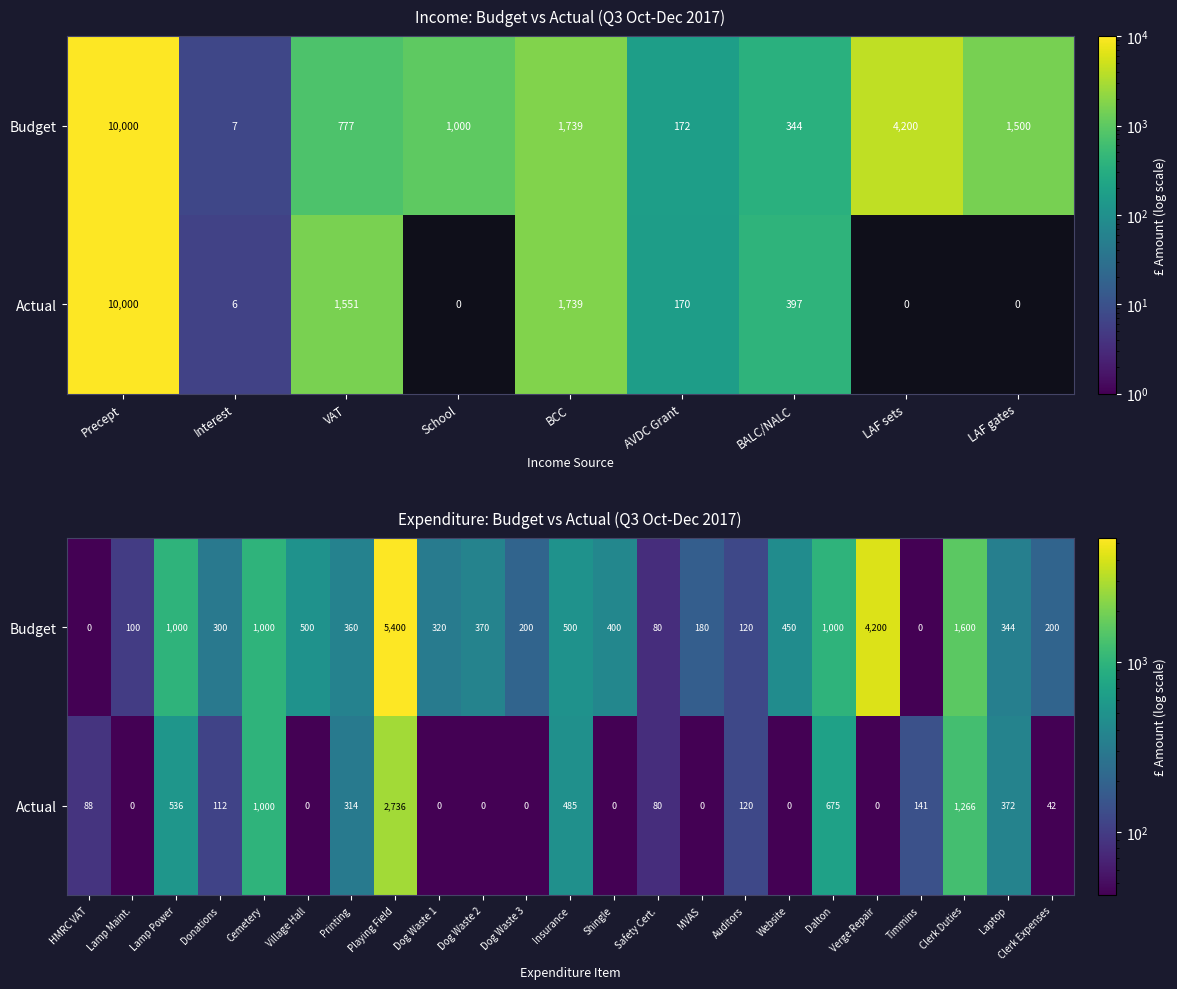

The Budget series shows 2774.4 at Clerk Duties. True or false?

False